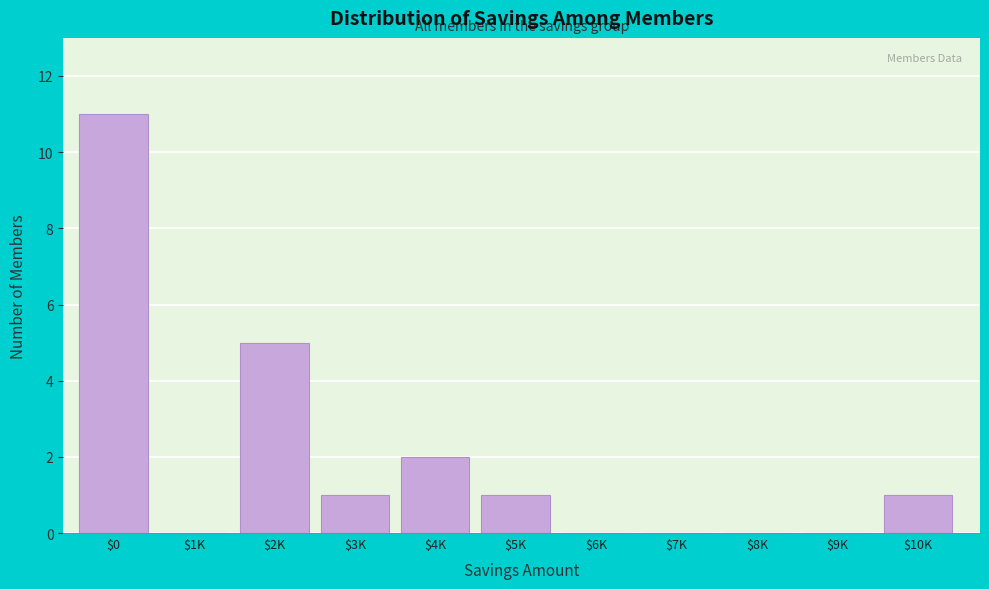

What is the maximum value shown in the chart?

11